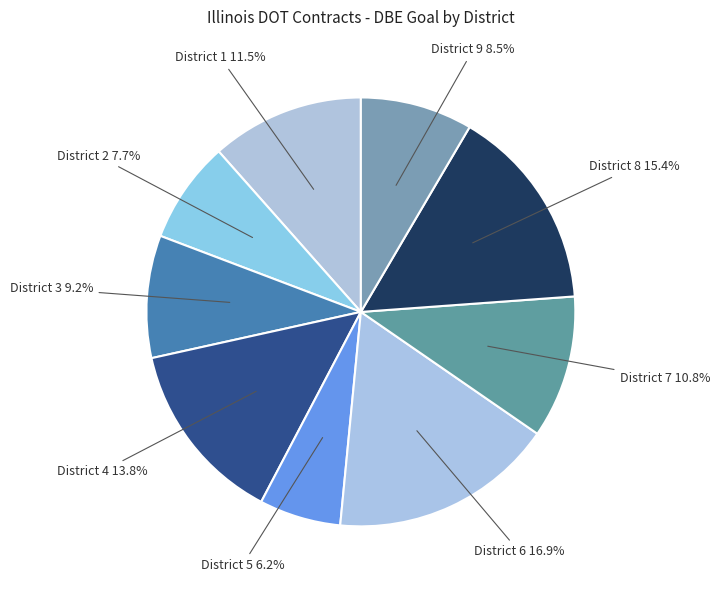

Does any single category account for the majority?

No